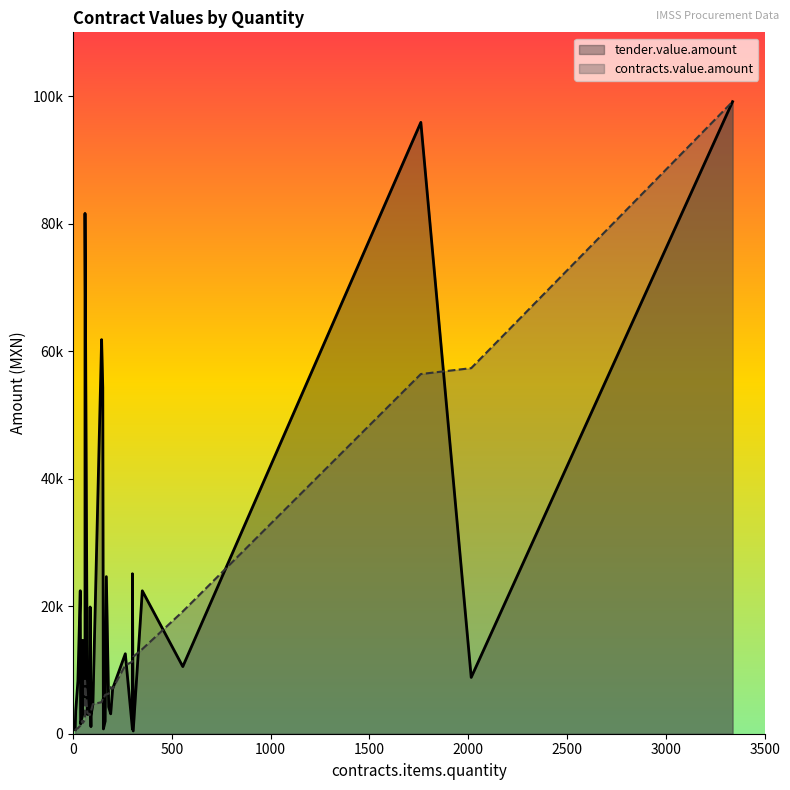

Which series has the widest spread of values?

tender.value.amount